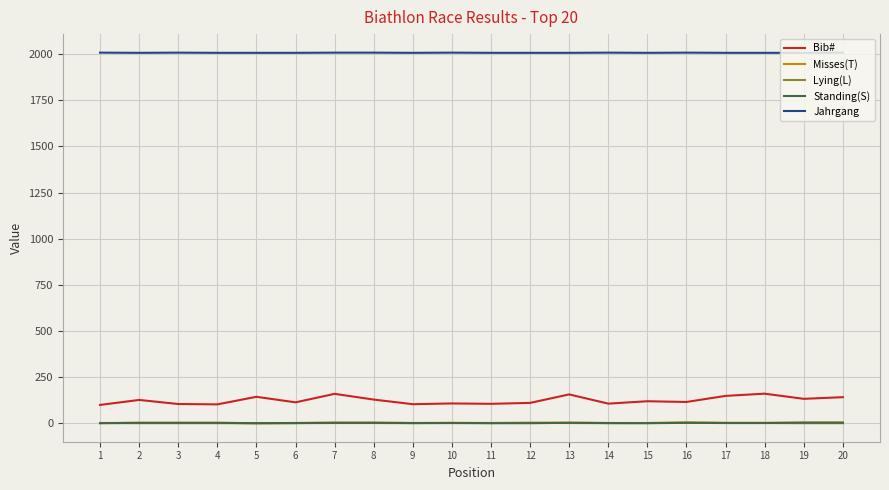

True or false: Misses(T) and Jahrgang intersect in this chart.

False